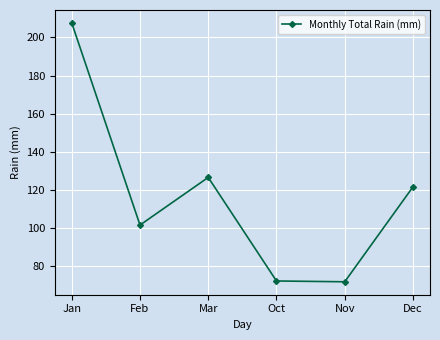

Where is the data nearest to the value 139?

Mar